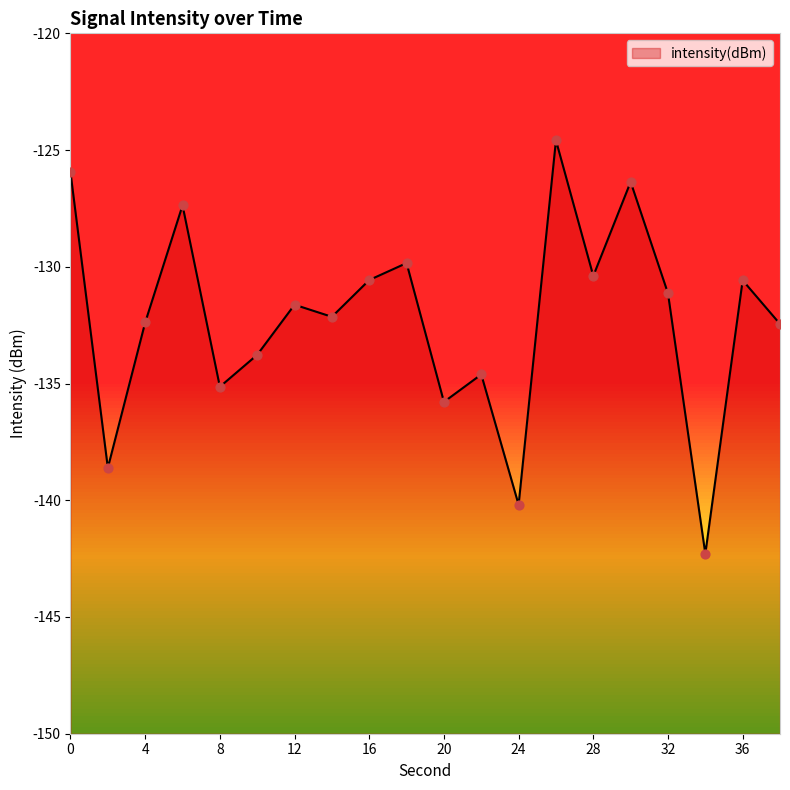

What is the change in value from 2 to 36?

+8.0